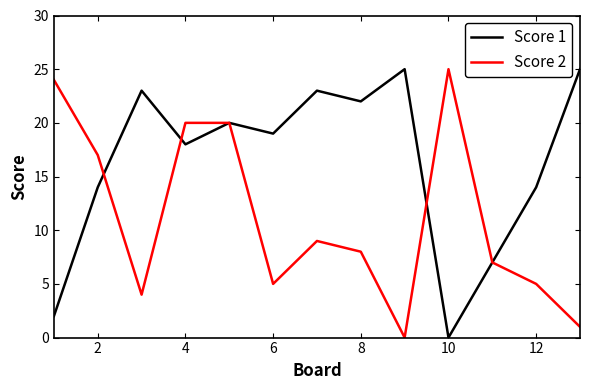

What is the greatest value displayed?

25